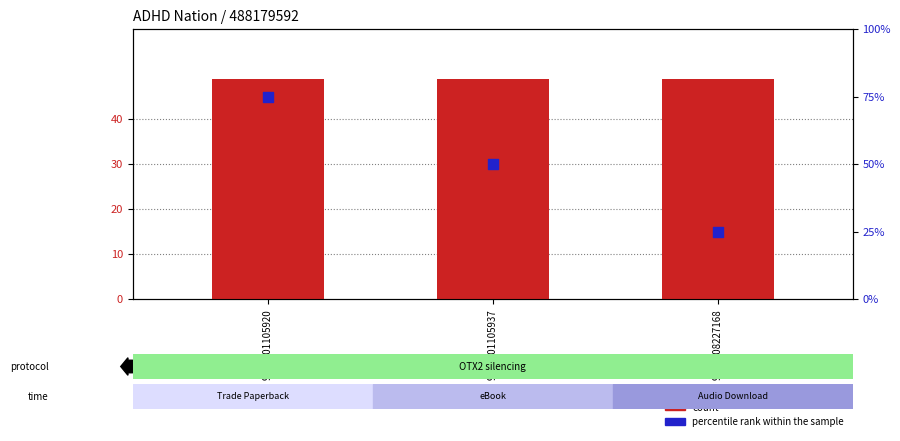

What is the total value across all series at 9781501105937?

98.8